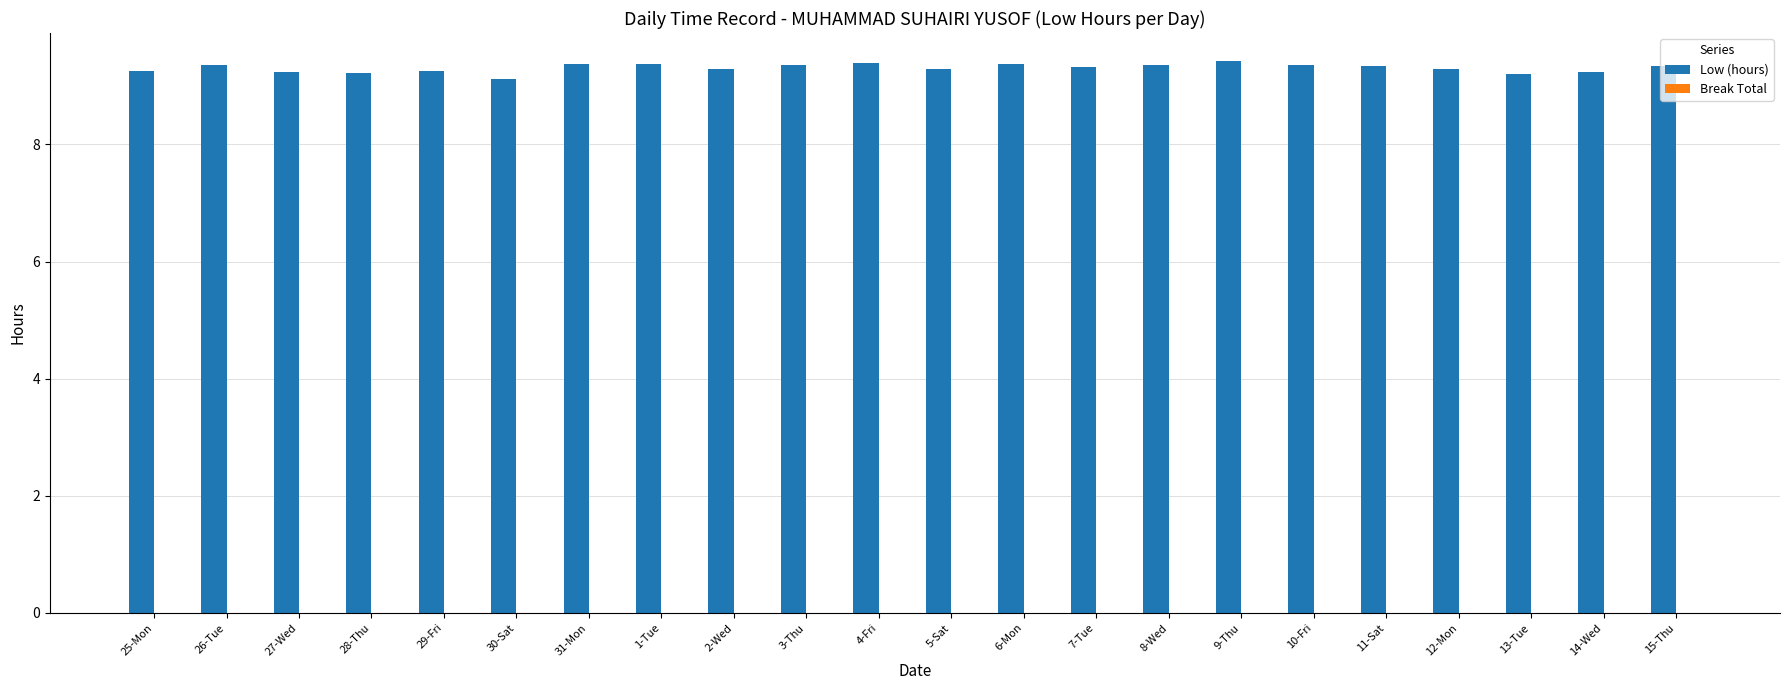

Count the values in the range 9 to 10.

22